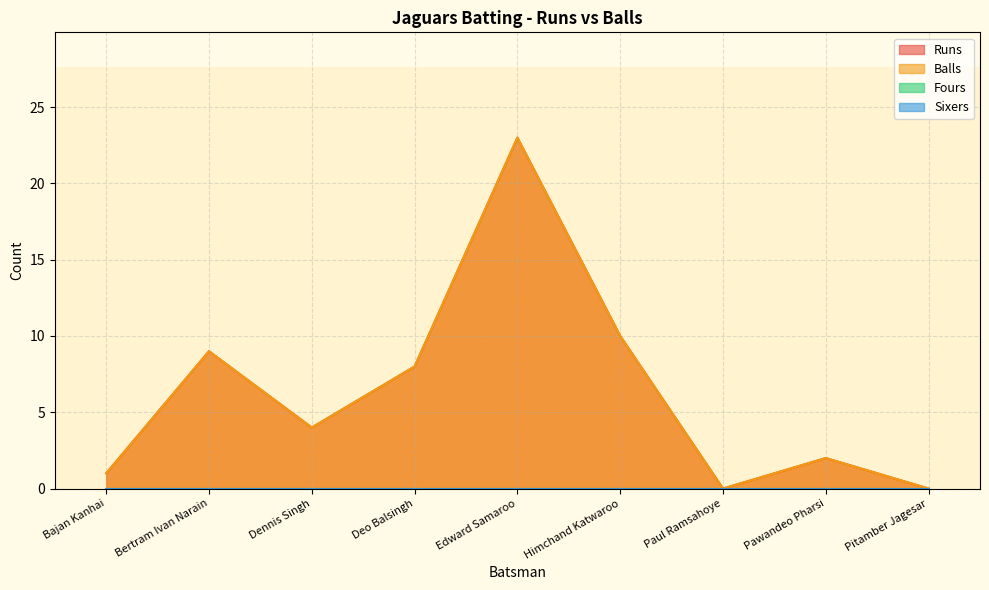

Reading left to right, extract all data points from this chart.

Runs: Bajan Kanhai=1	Bertram Ivan Narain=9	Dennis Singh=4	Deo Balsingh=8	Edward Samaroo=23	Himchand Katwaroo=10	Paul Ramsahoye=0	Pawandeo Pharsi=2	Pitamber Jagesar=0
Balls: Bajan Kanhai=1	Bertram Ivan Narain=9	Dennis Singh=4	Deo Balsingh=8	Edward Samaroo=23	Himchand Katwaroo=10	Paul Ramsahoye=0	Pawandeo Pharsi=2	Pitamber Jagesar=0